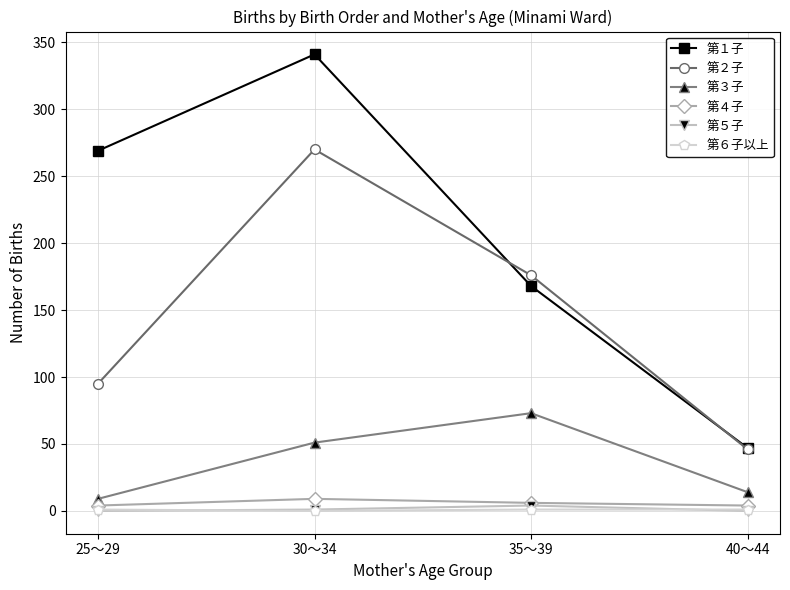

What is the approximate value of 第３子 at 40～44, to the nearest 10?

10